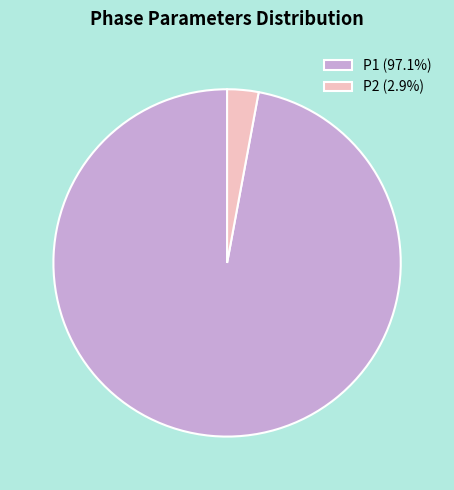

What is the ratio of the value at P1 (97.1%) to the value at P2 (2.9%)?

33.3